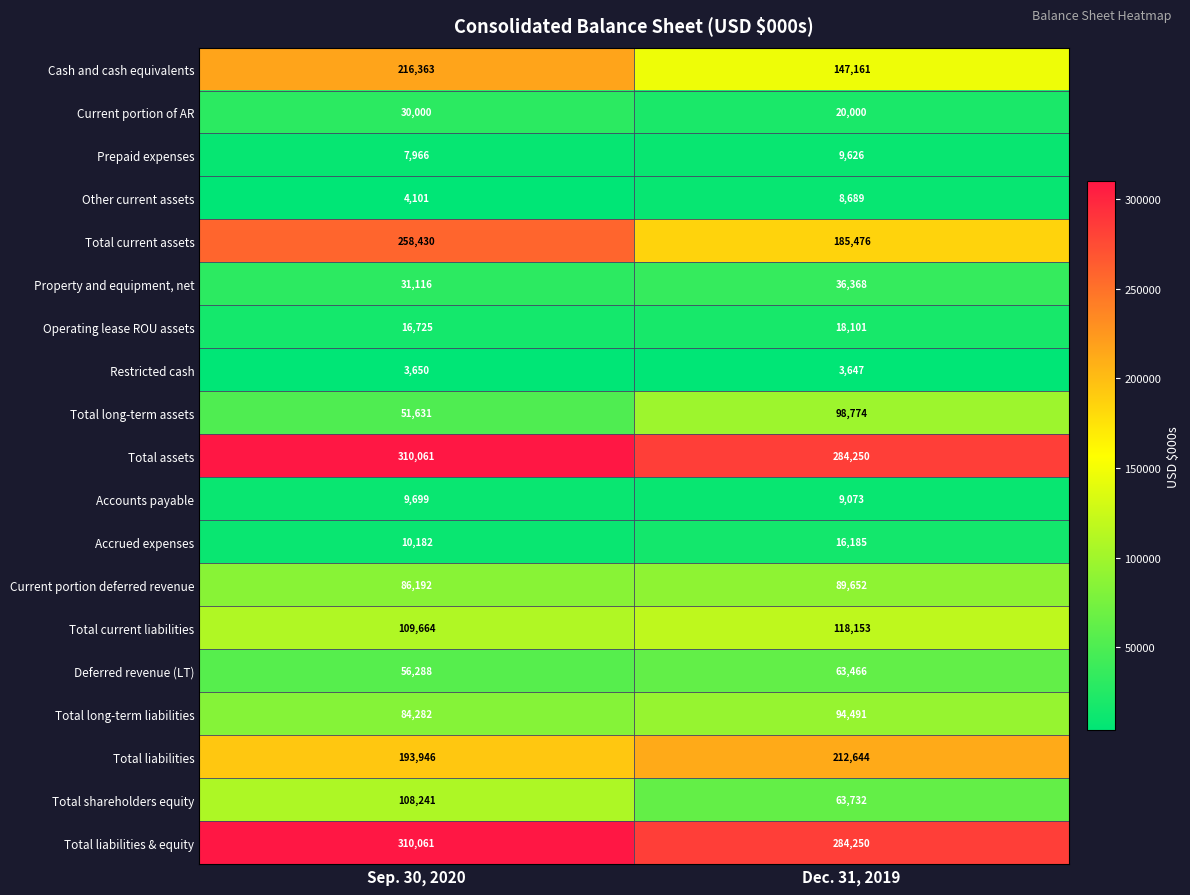

What is the difference between the highest and lowest values at Sep. 30, 2020?

306411